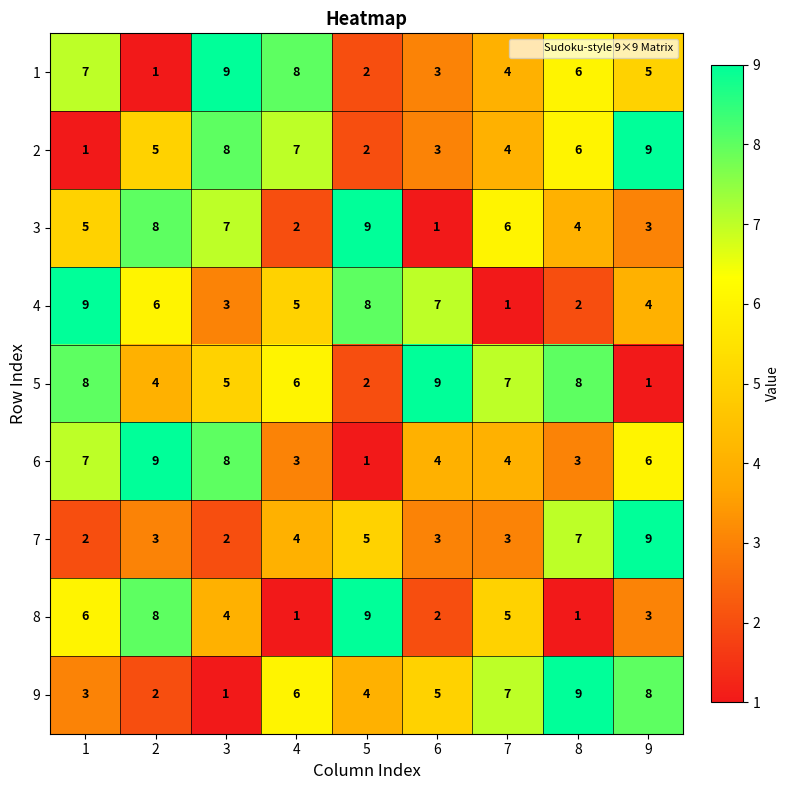

What is the difference between the highest and lowest values at 8?

8